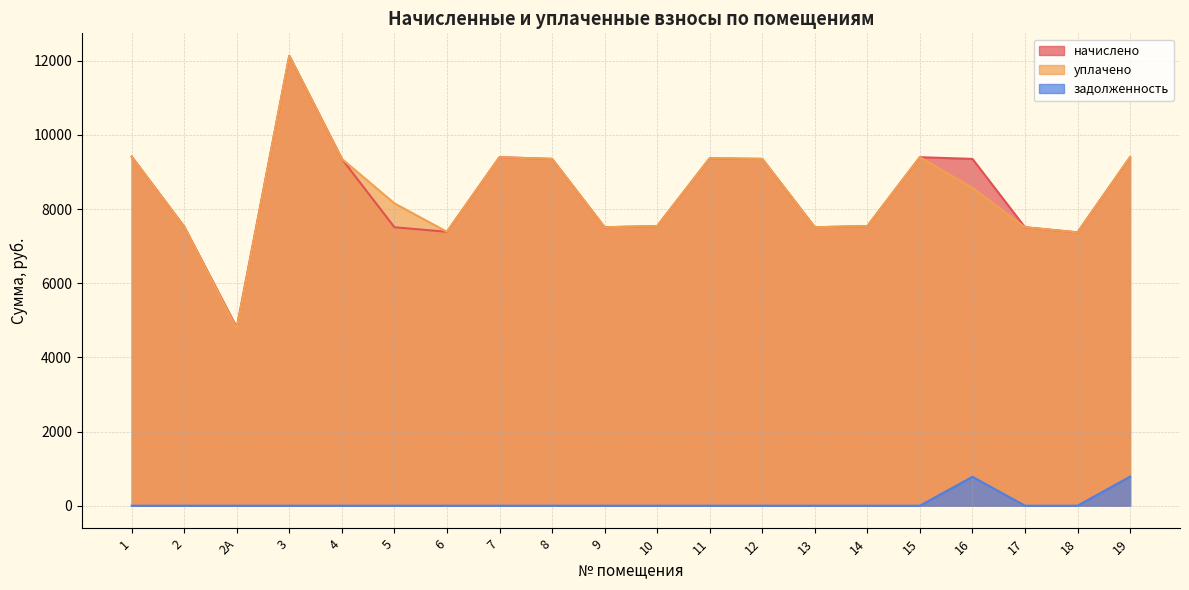

In уплачено, how many points are higher than both neighbors (excluding endpoints)?

4